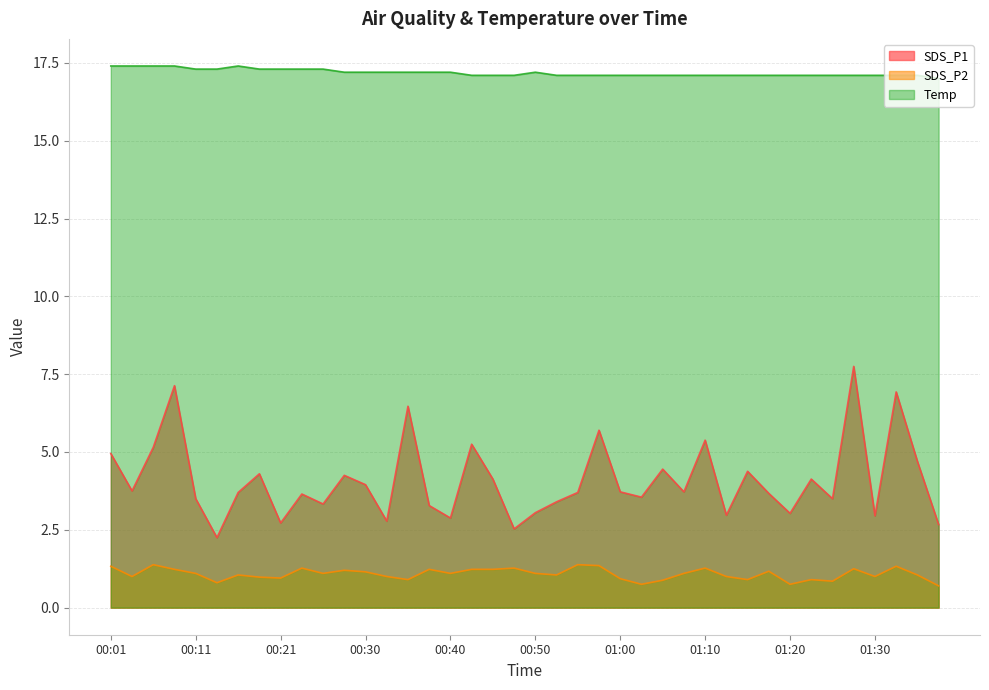

True or false: Temp has a value of 17.1 at 01:25.

True